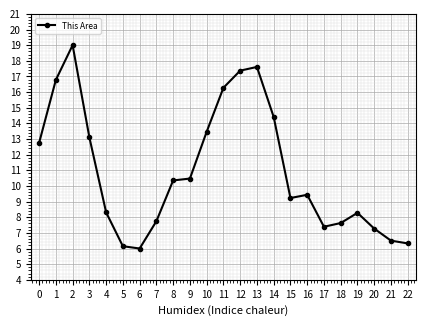

Is it true that the value at 10 is 5.6?

False